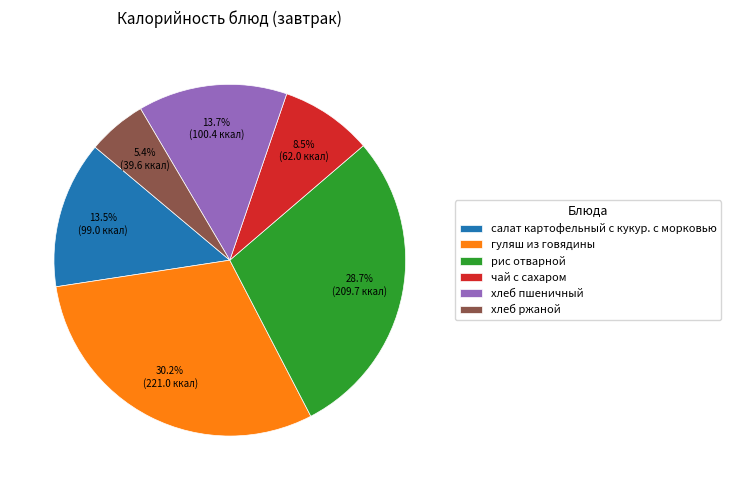

Between салат картофельный с кукур. с морковью and чай с сахаром, which is larger?

салат картофельный с кукур. с морковью